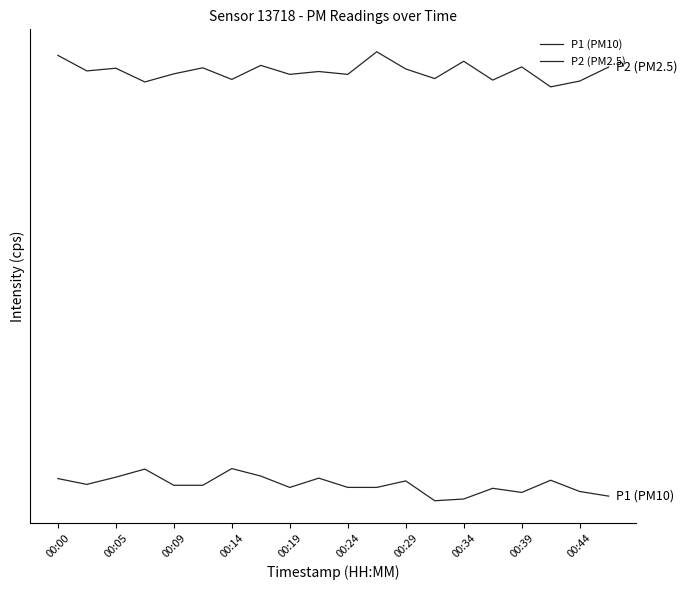

Reading right to left, transcribe all the data shown in this chart.

P1 (PM10): -0.0	-0.0	0.0	-0.0	-0.0	-0.0	-0.0	0.0	-0.0	-0.0	0.0	-0.0	0.0	0.0	-0.0	-0.0	0.0	0.0	-0.0	0.0
P2 (PM2.5): 0.5	0.4	0.4	0.5	0.4	0.5	0.4	0.4	0.5	0.4	0.4	0.4	0.5	0.4	0.5	0.4	0.4	0.5	0.4	0.5